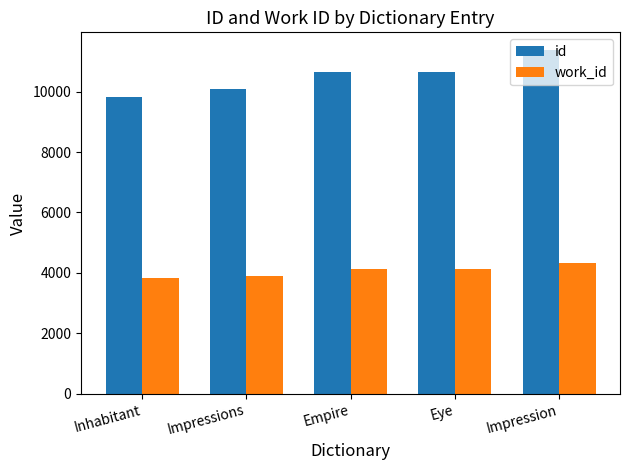

What are all the series names shown in the legend?

id, work_id